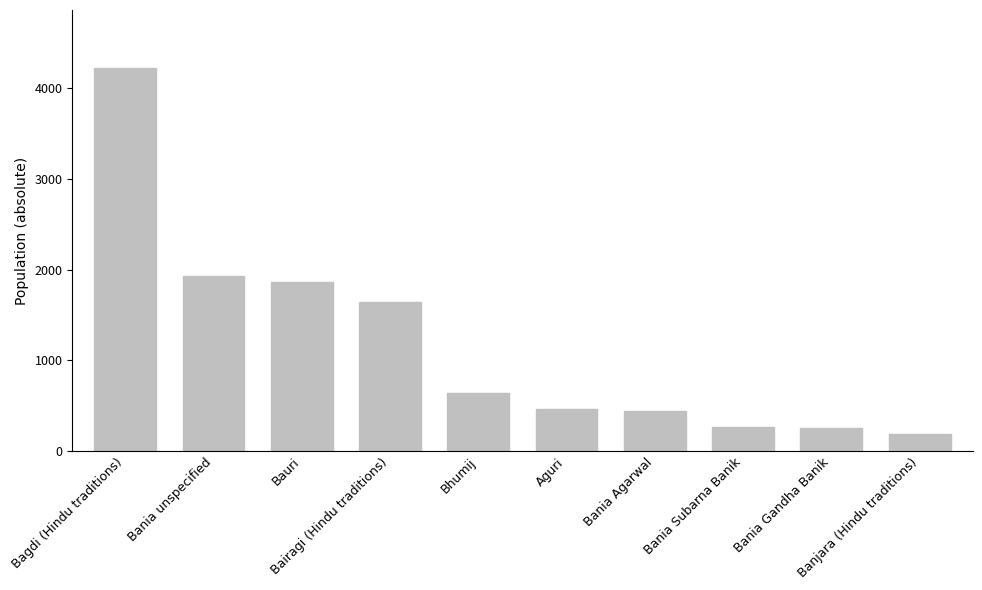

Where is the data nearest to the value 2210?

Bania unspecified